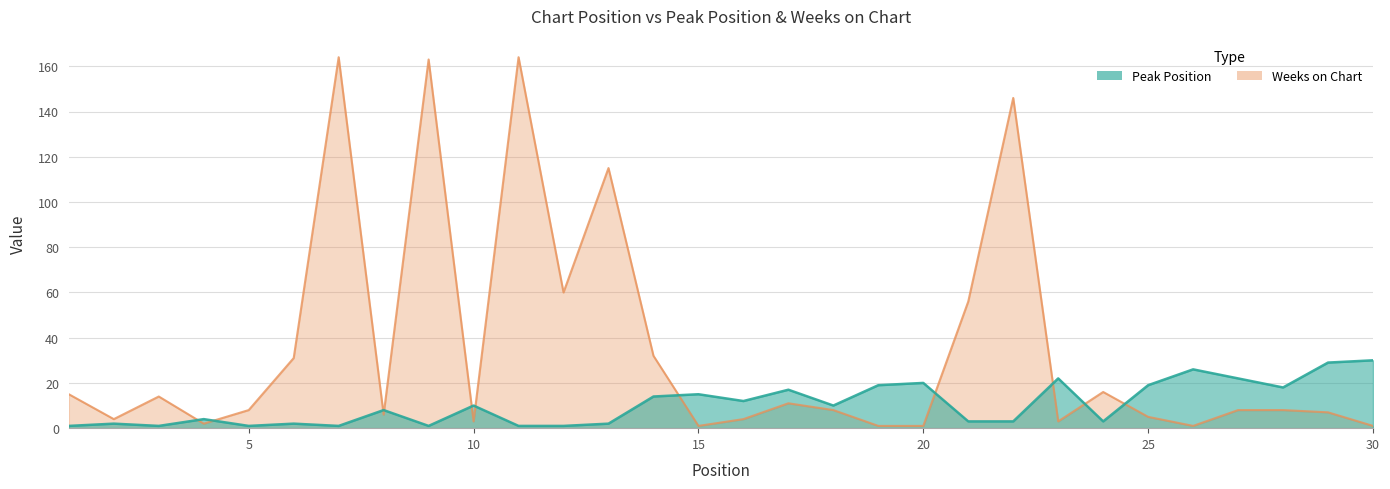

Where is the first local maximum for Peak Position?

2